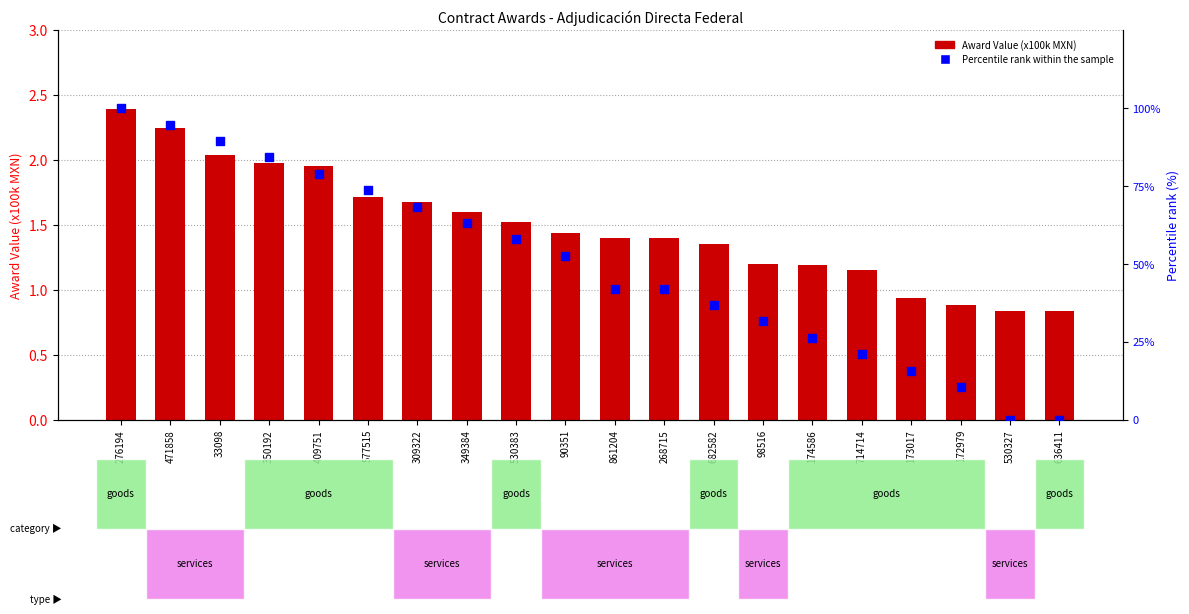

At how many categories does at least one series exceed 40?

12